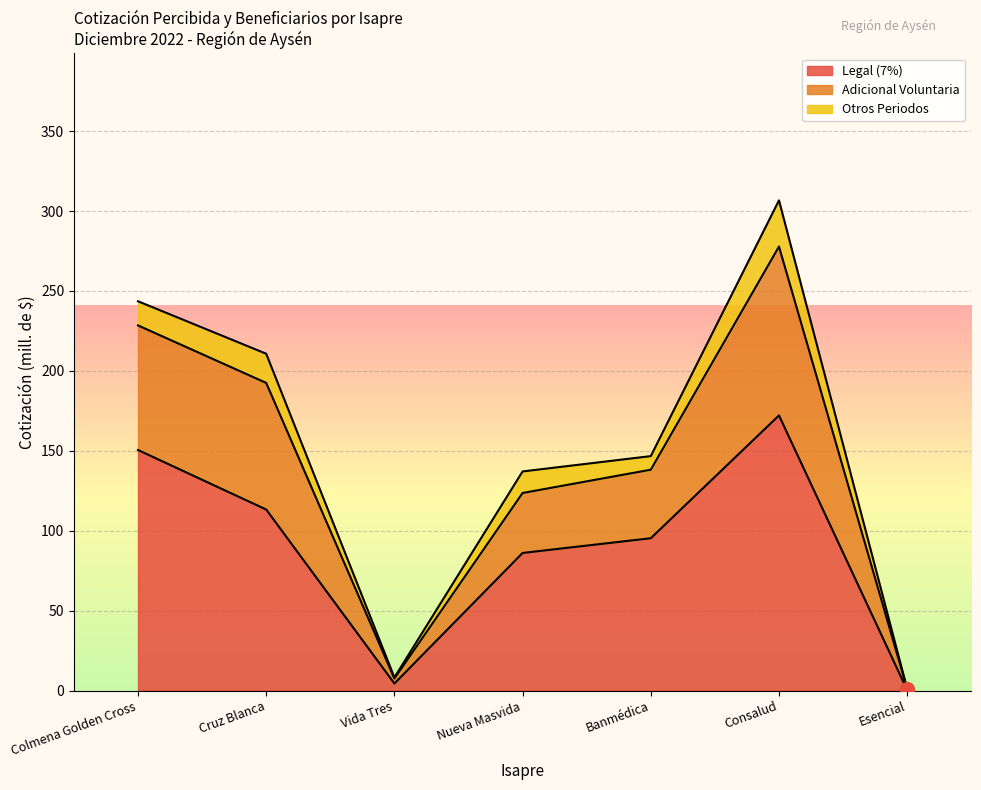

What is the maximum value shown in the chart?

306.7